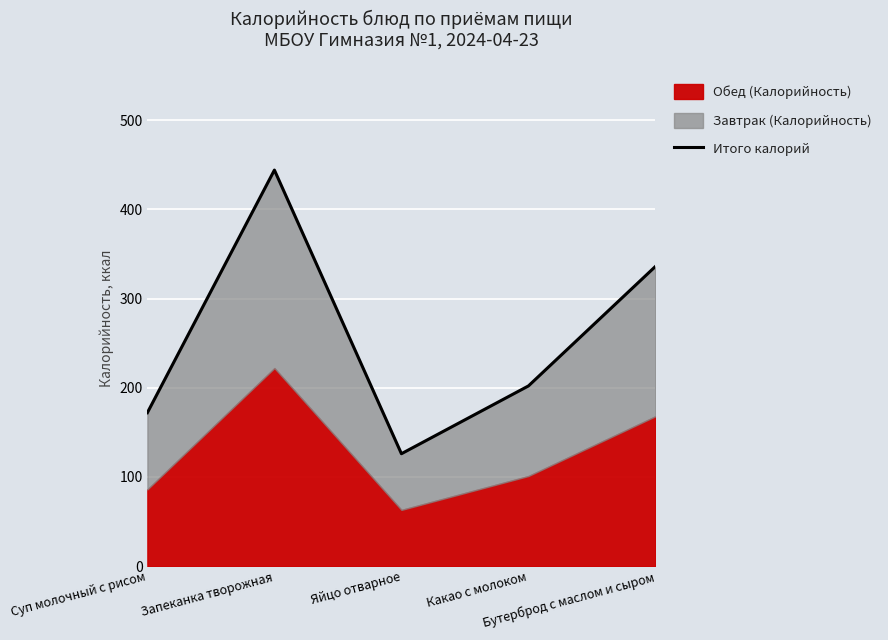

At which category does the chart reach its peak across all series?

Запеканка творожная